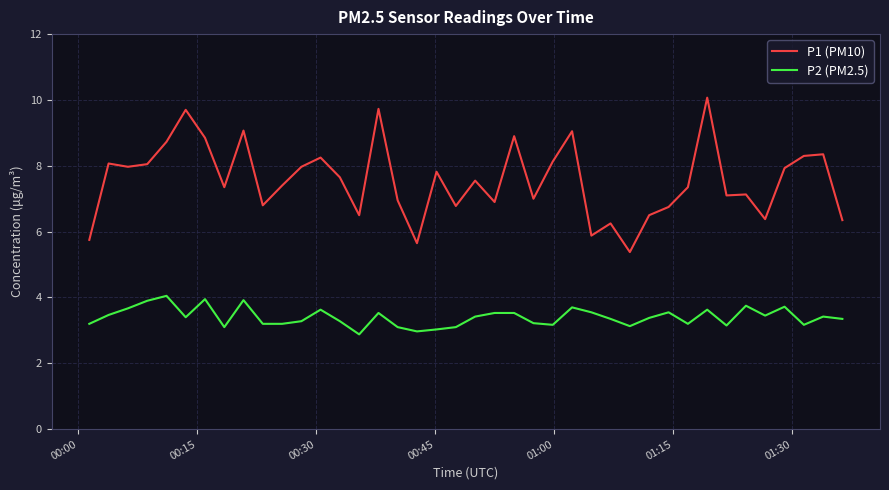

What is the highest value of the P1 (PM10) series?

10.1